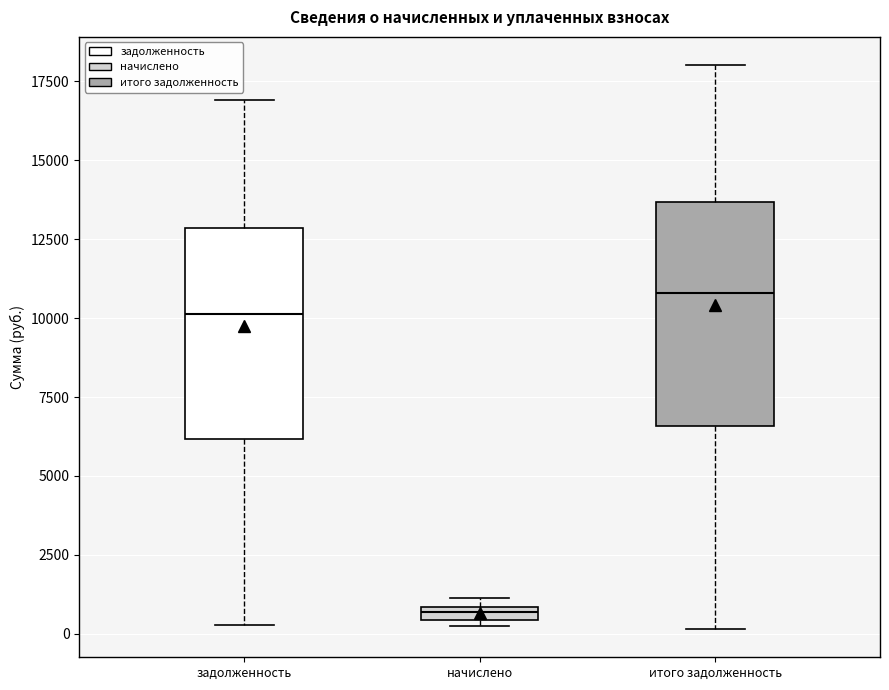

Where is the lower edge of the box for начислено on the y-axis? The values are not printed on the chart, so give them approximately, as read against the axis.

500